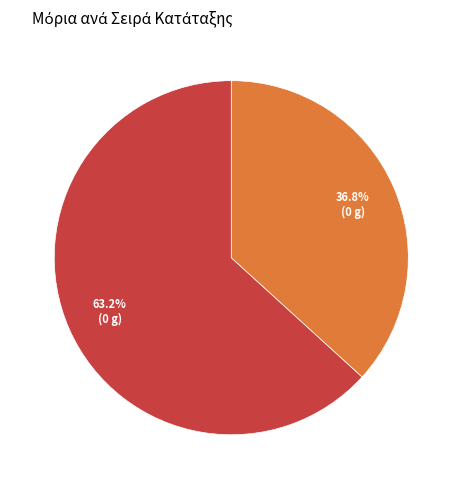

Is there a majority slice in this chart?

Yes